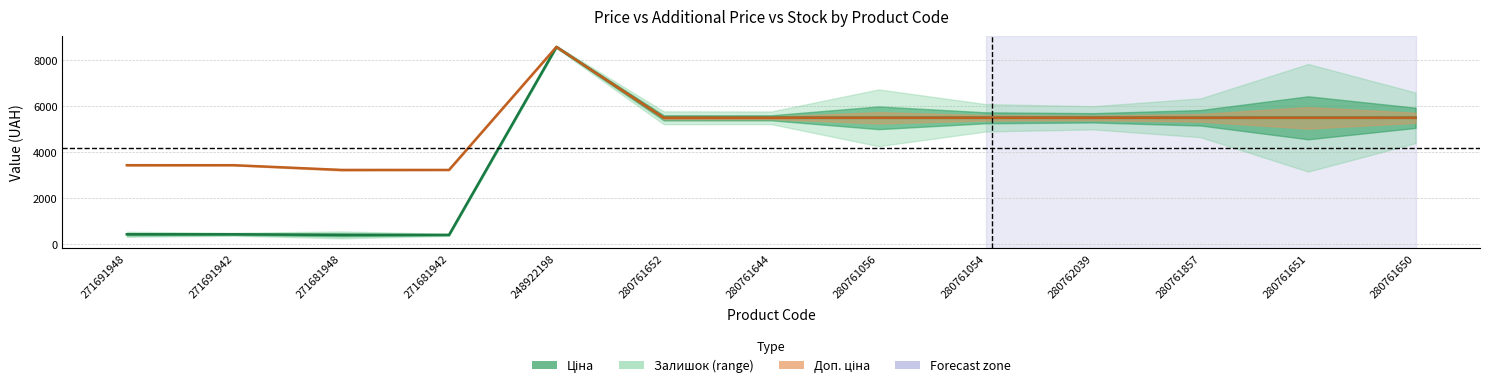

How many values in the Доп. ціна series exceed 5497?

9